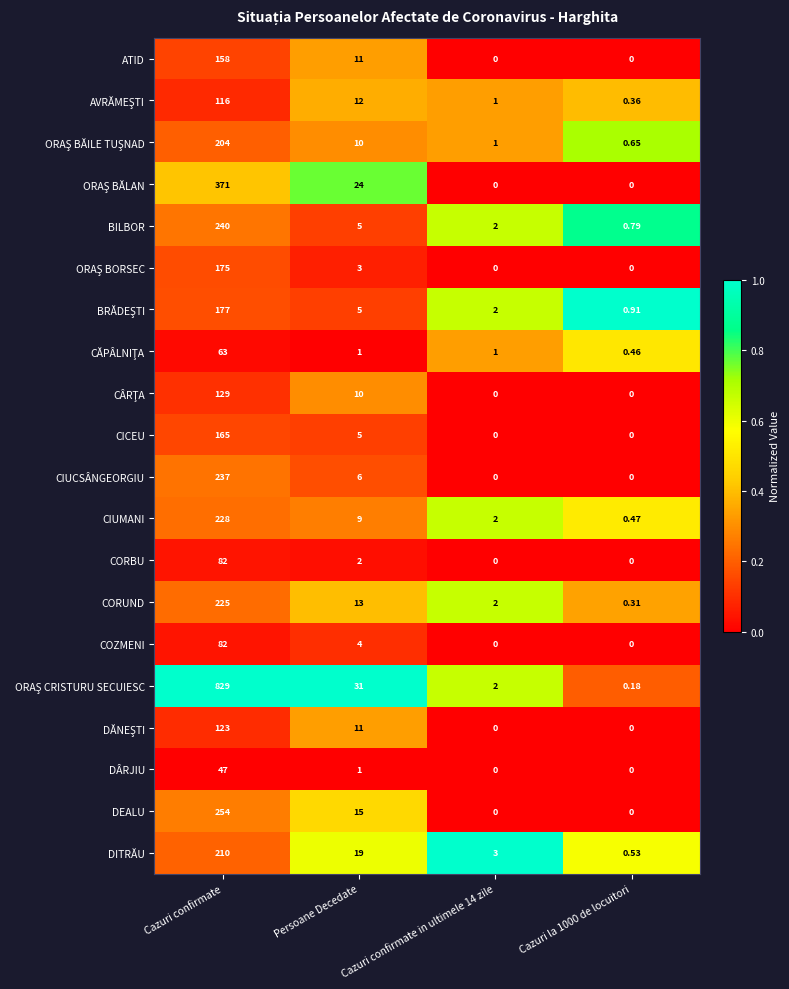

Where is CICEU nearest to the value 82?

Persoane Decedate